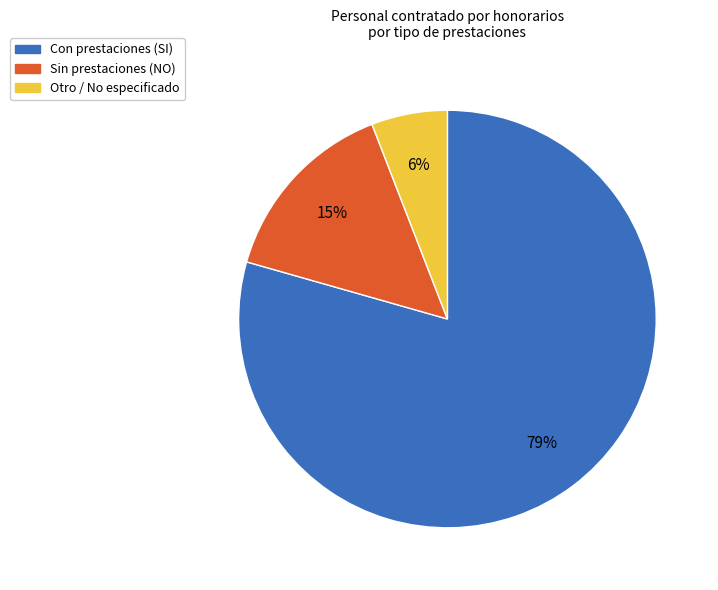

Is there a majority slice in this chart?

Yes